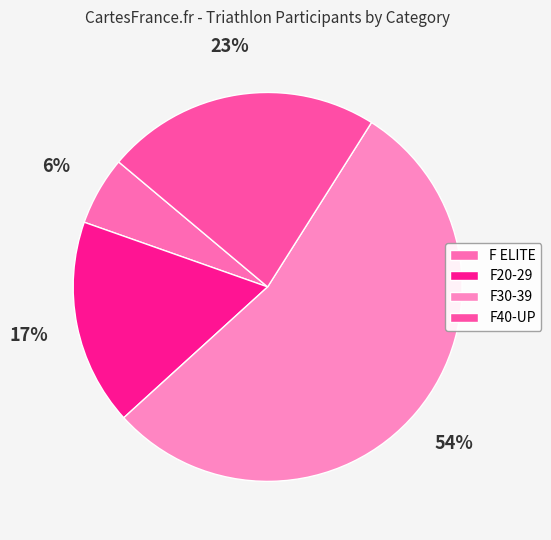

What is the smallest slice in the pie chart?

F ELITE